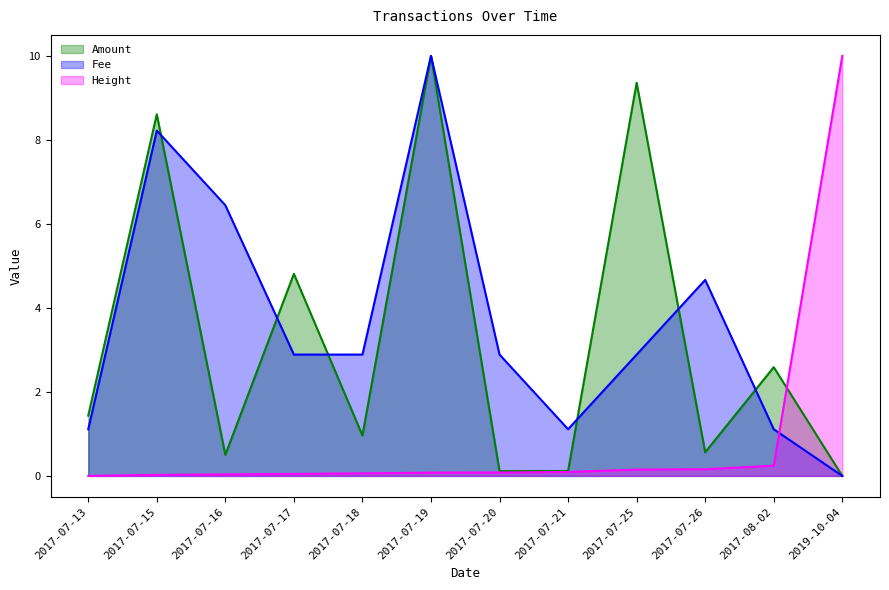

Rank the series at 2017-07-13 from highest to lowest value.

Amount, Fee, Height